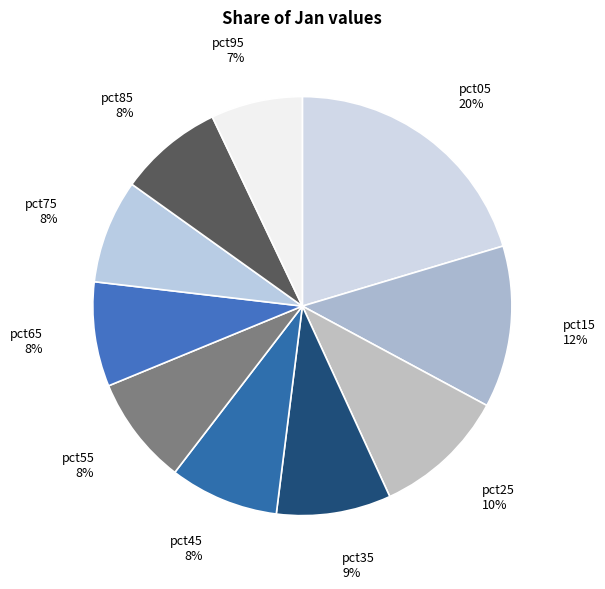

Approximately how many times larger is the value at pct85 compared to pct05?

0.4